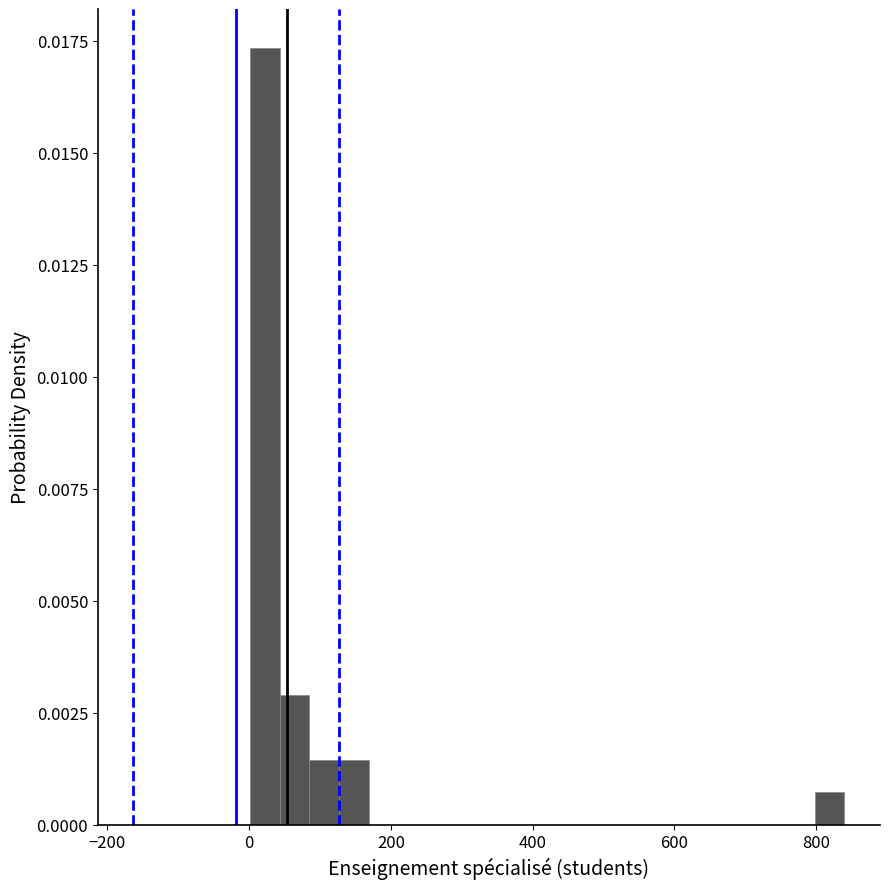

Read against the x-axis, roughly where is the centre of the tallest bar?

20